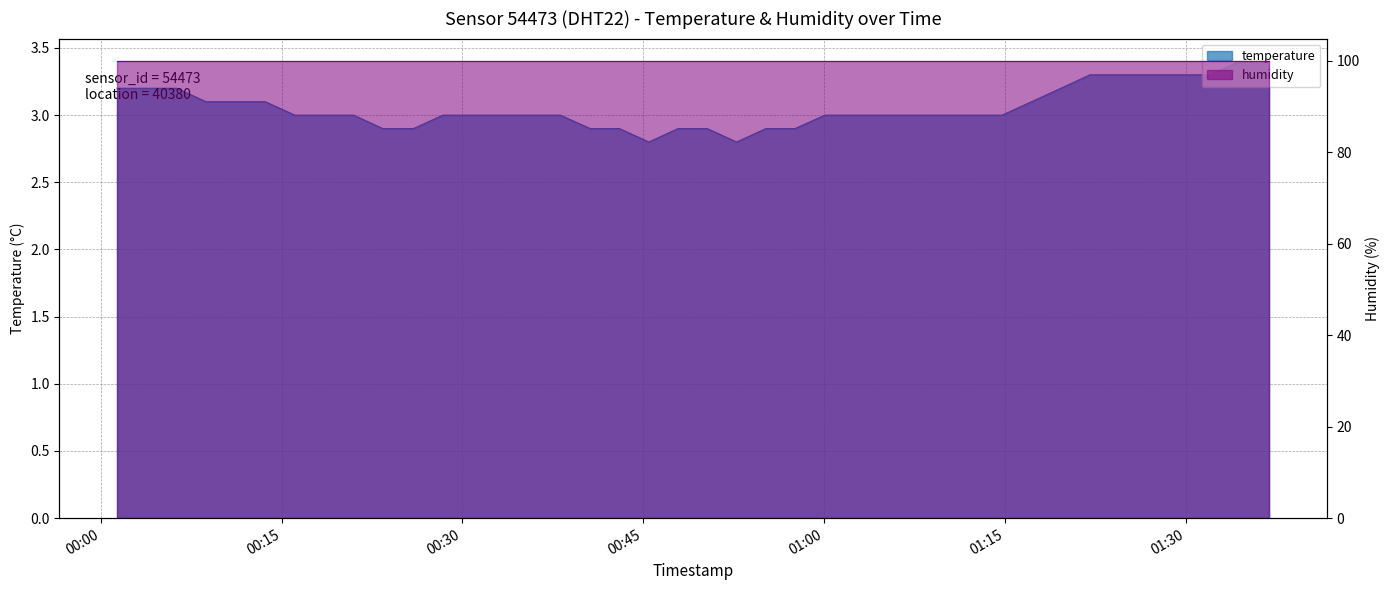

What is the greatest value displayed?

3.4